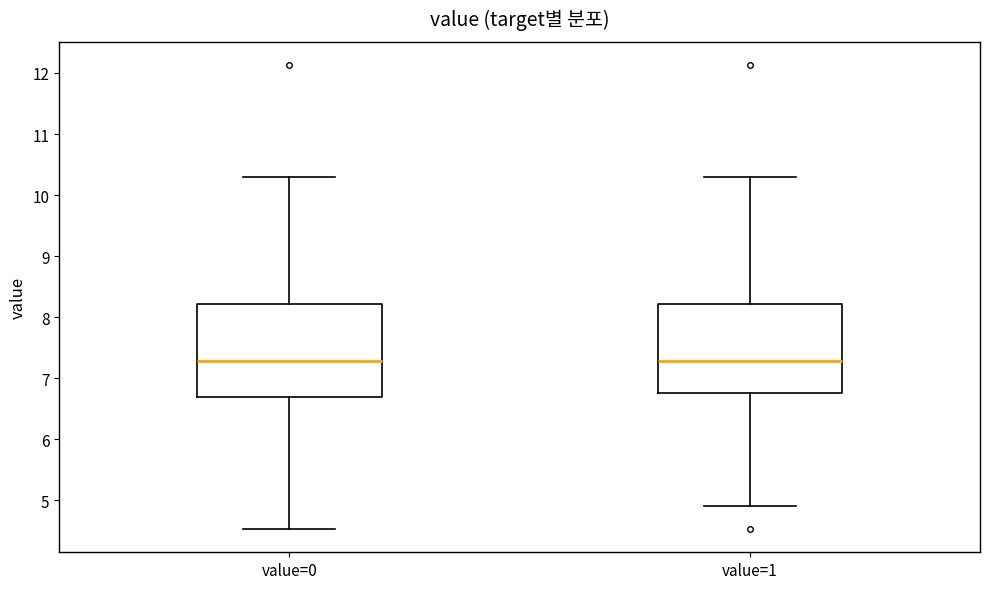

Reading left to right, transcribe this box plot: for each box, give where its median line is, the range the box spans, and where its two whiskers end, as read against the y-axis. The values are not printed on the chart, so give them approximately, as read against the axis.

value=0: median 7.3, box 6.7 to 8.2, whiskers 4.5 to 10.3
value=1: median 7.3, box 6.8 to 8.2, whiskers 4.9 to 10.3